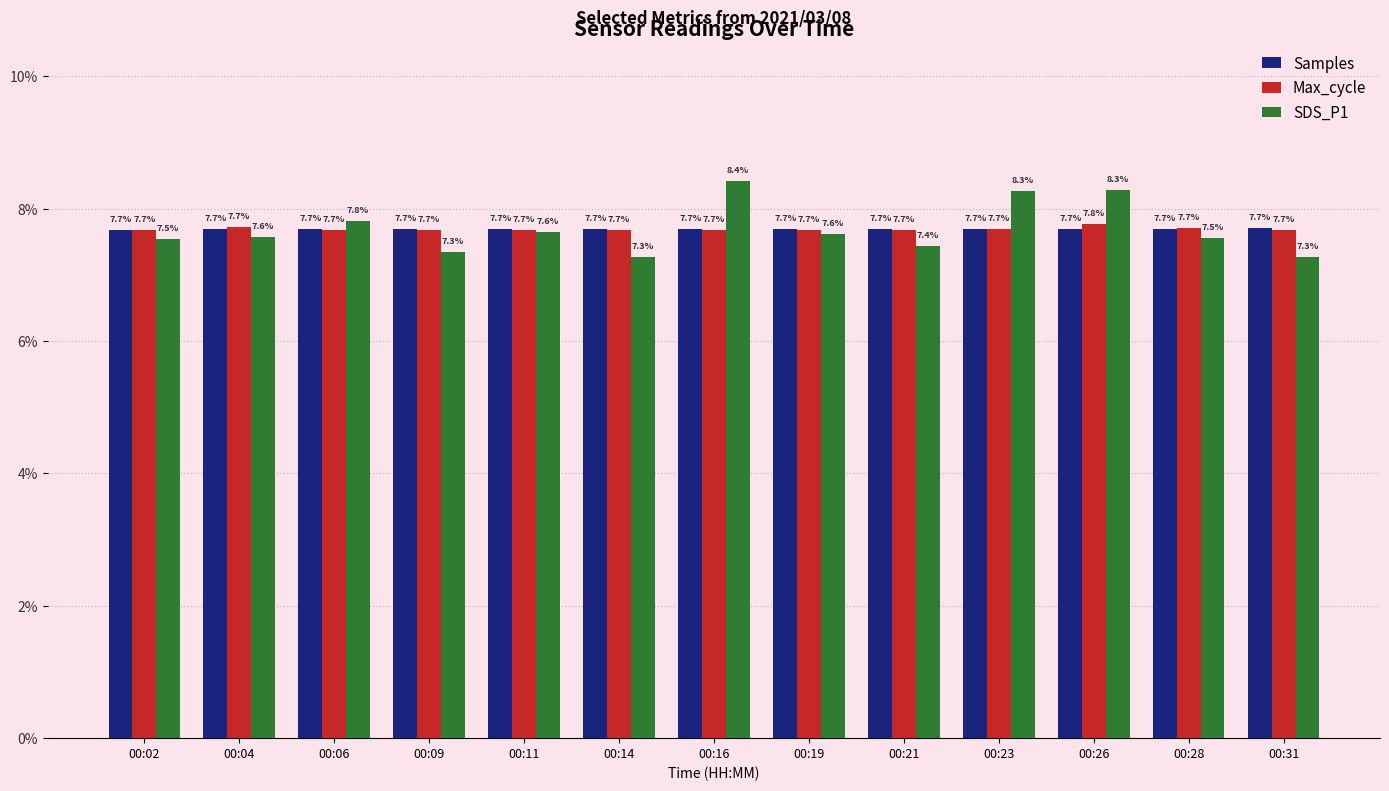

Reading left to right, extract all data points from this chart.

Samples: 0.1	0.1	0.1	0.1	0.1	0.1	0.1	0.1	0.1	0.1	0.1	0.1	0.1
Max_cycle: 0.1	0.1	0.1	0.1	0.1	0.1	0.1	0.1	0.1	0.1	0.1	0.1	0.1
SDS_P1: 0.1	0.1	0.1	0.1	0.1	0.1	0.1	0.1	0.1	0.1	0.1	0.1	0.1